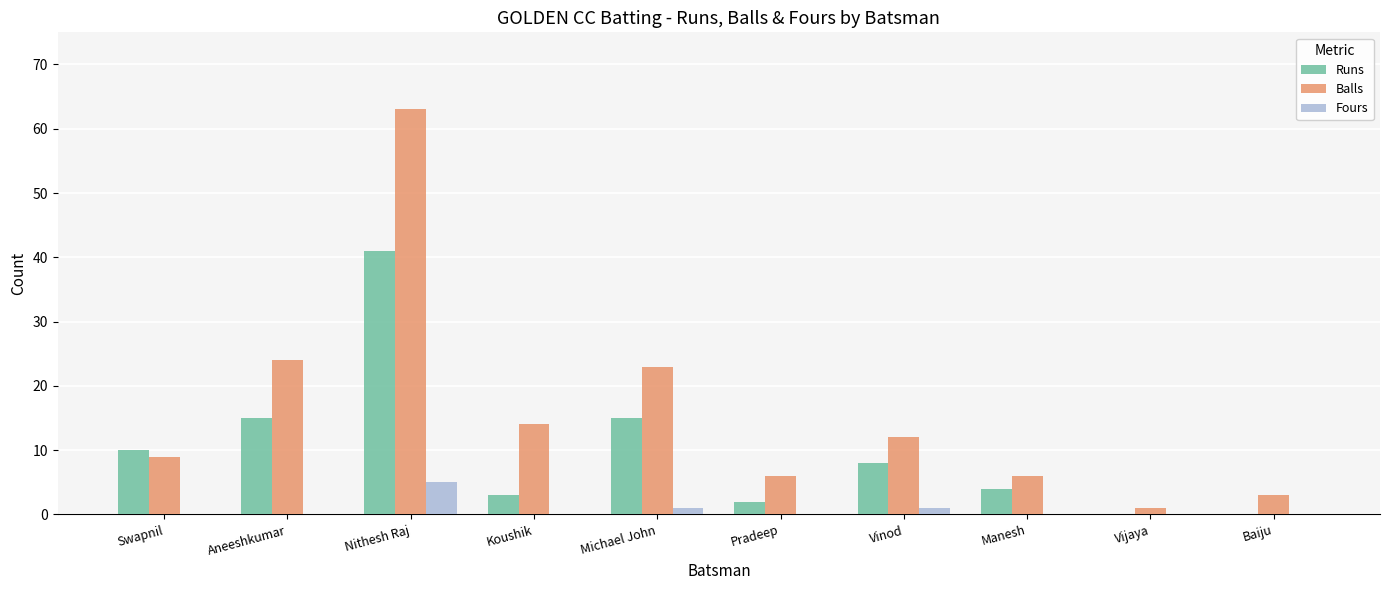

What is the maximum value for Runs?

41